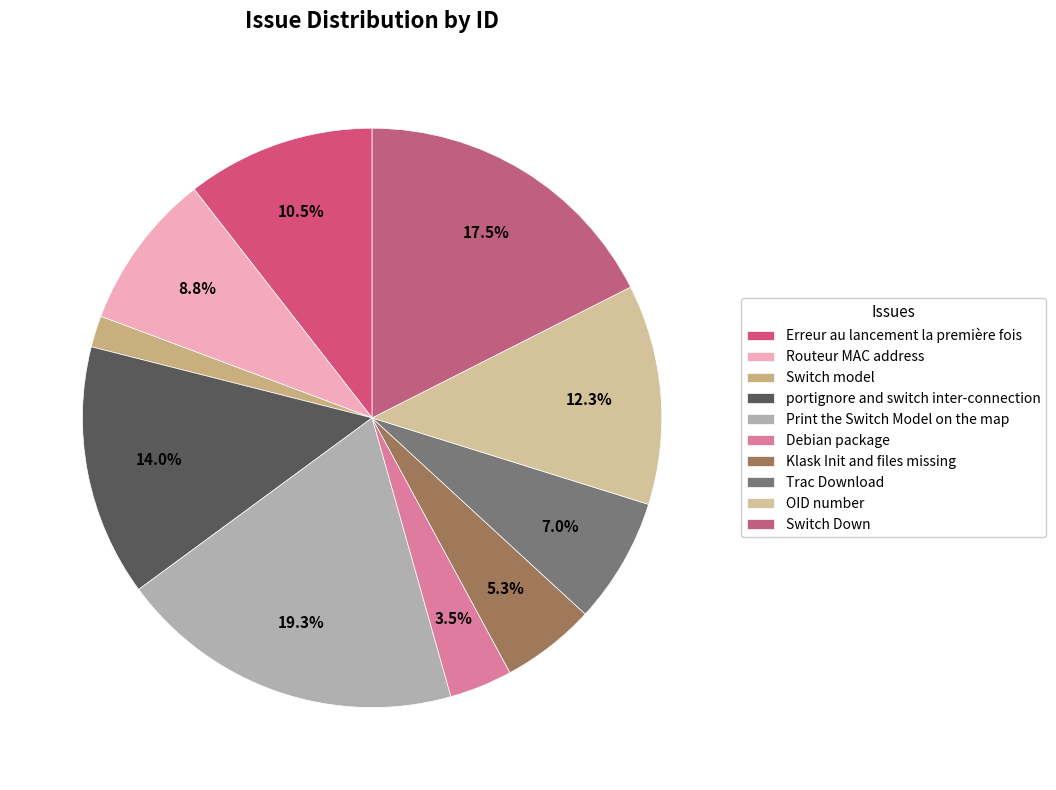

Is there a majority slice in this chart?

No